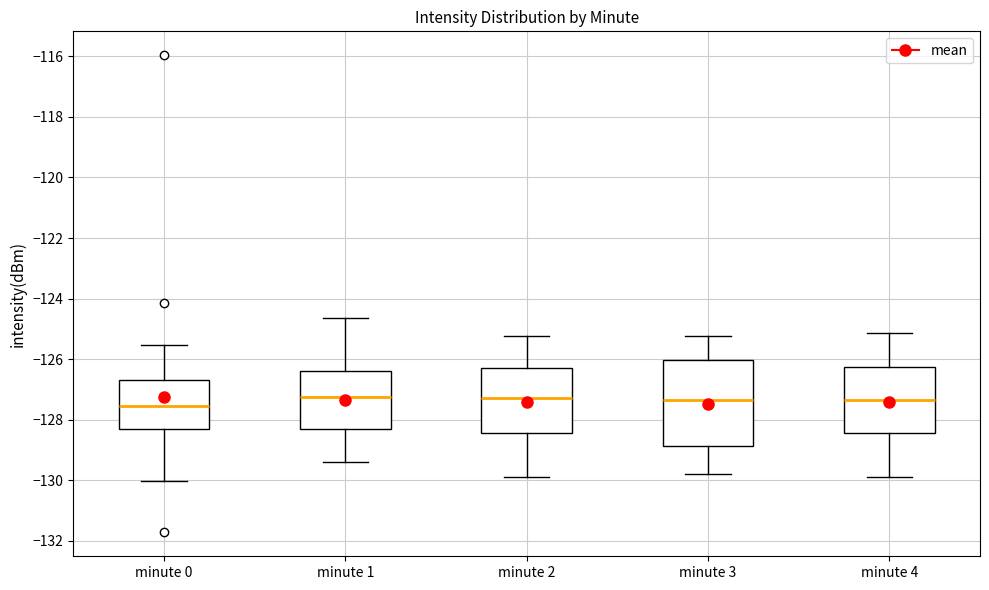

Where does the upper whisker of the box for minute 4 end on the y-axis? The values are not printed on the chart, so give them approximately, as read against the axis.

-125.2